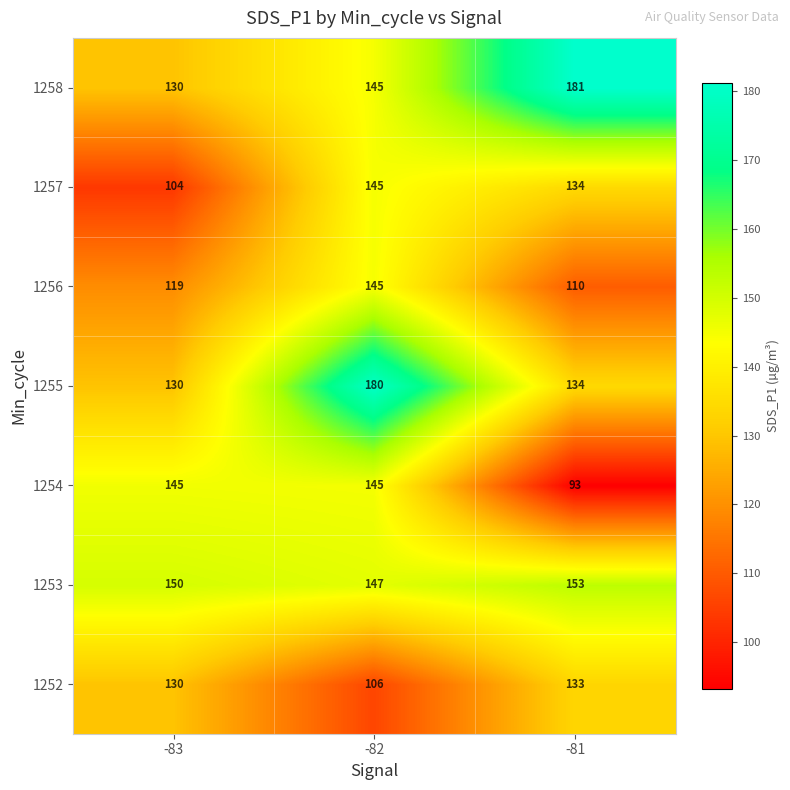

The value of 1257 at -82 is 145. True or false?

True